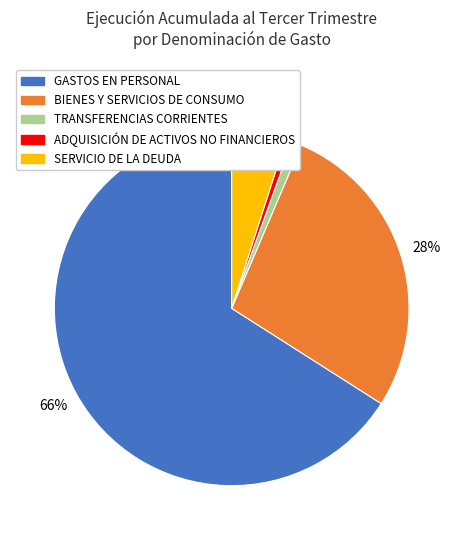

Which has a higher value, GASTOS EN PERSONAL or ADQUISICIÓN DE ACTIVOS NO FINANCIEROS?

GASTOS EN PERSONAL